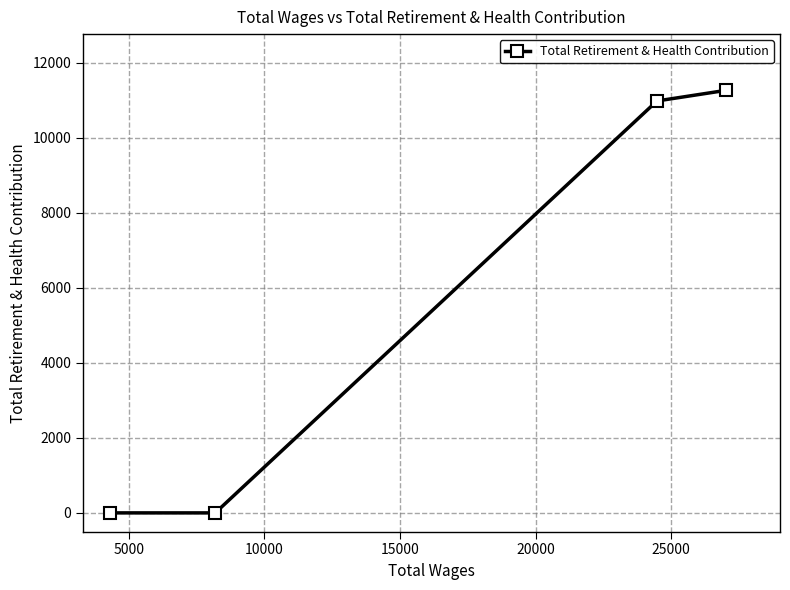

Reading left to right, what are all the values shown in this chart?

0	0	10979	11261